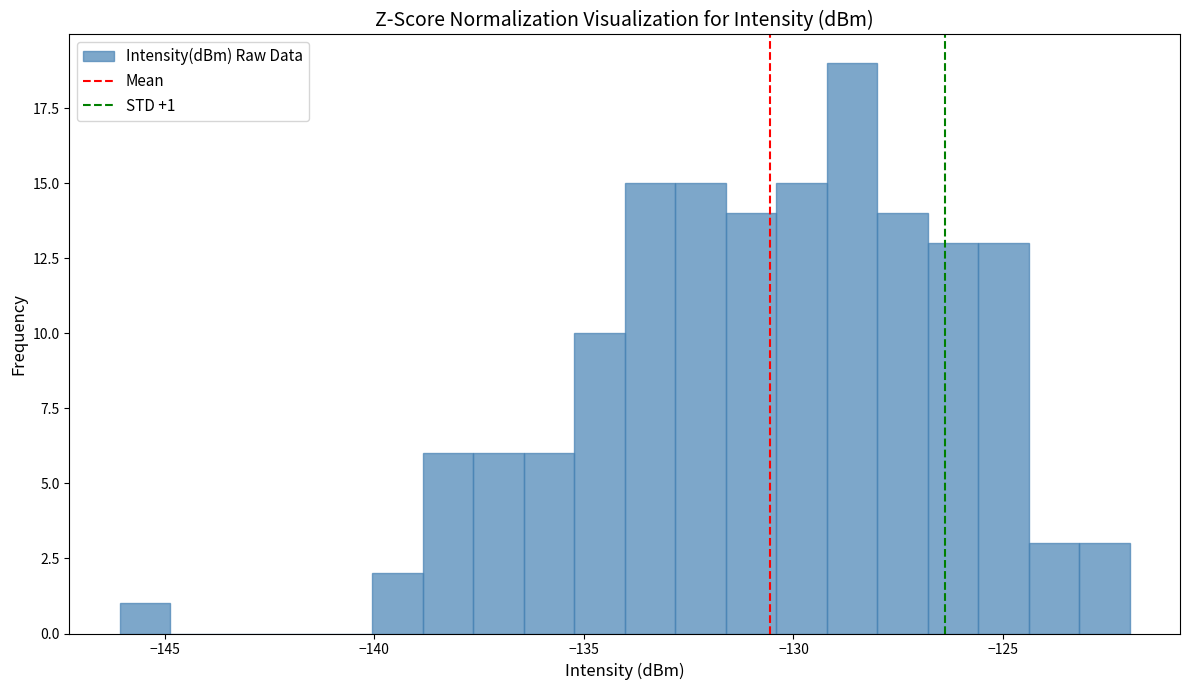

Around what value on the x-axis is the tallest bar? Give the approximate position of its centre, as read against the axis.

-128.5